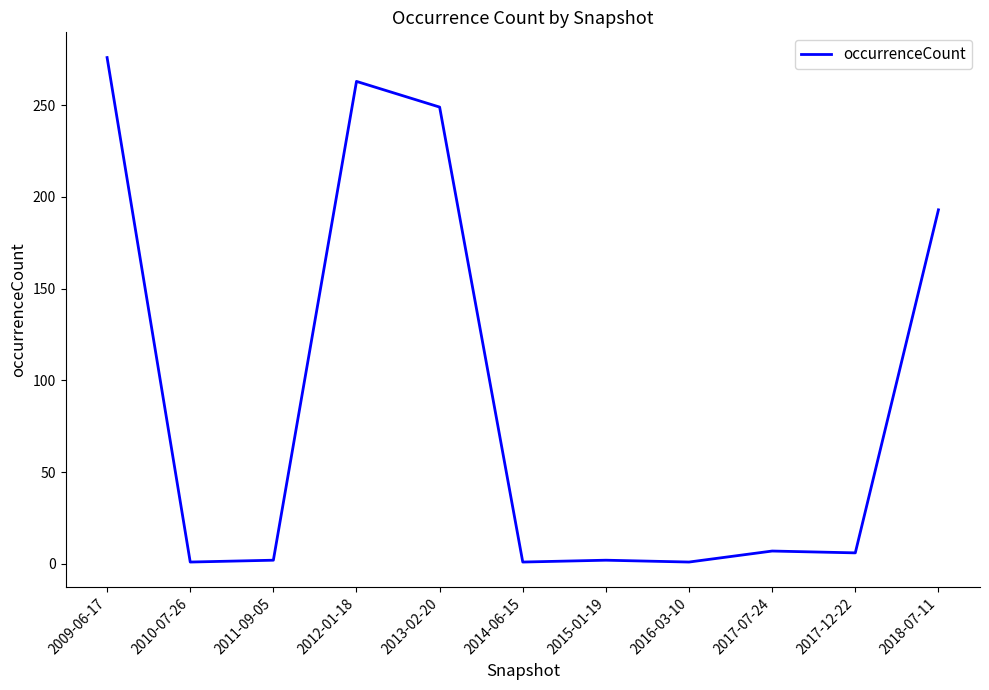

What position from the left is 2017-07-24?

9